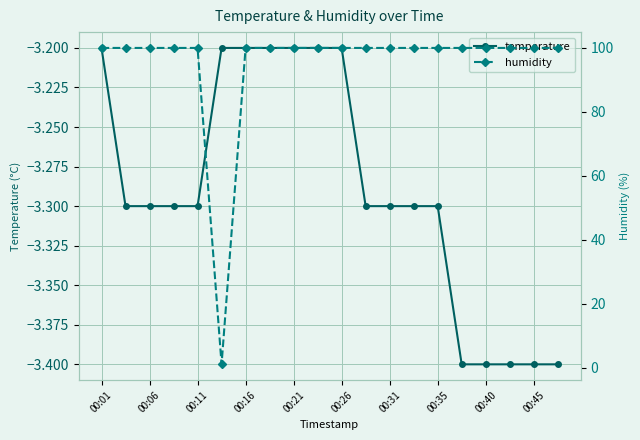

Rank the series by their average value, from highest to lowest.

humidity, temperature